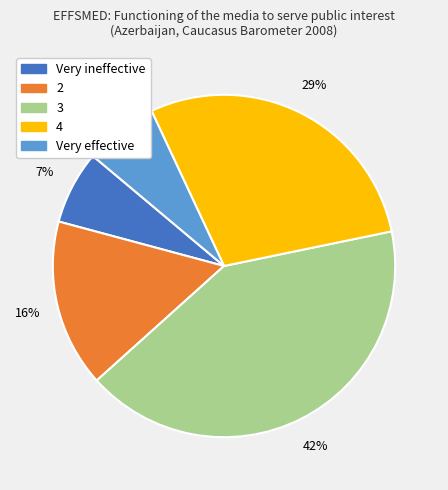

How many slices are in this pie chart?

5